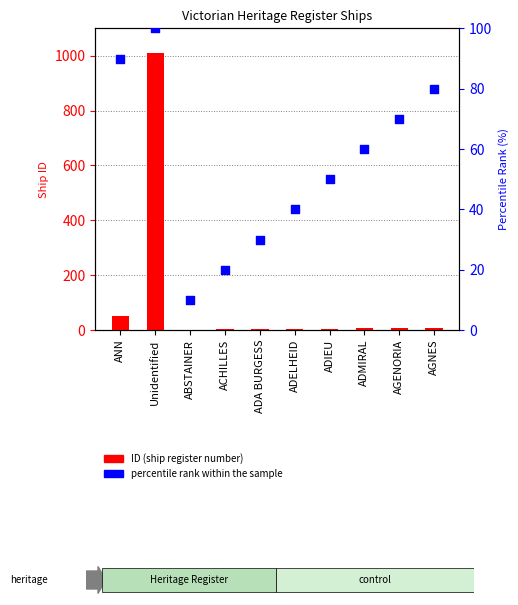

At which category is the sum across all series the highest?

Unidentified